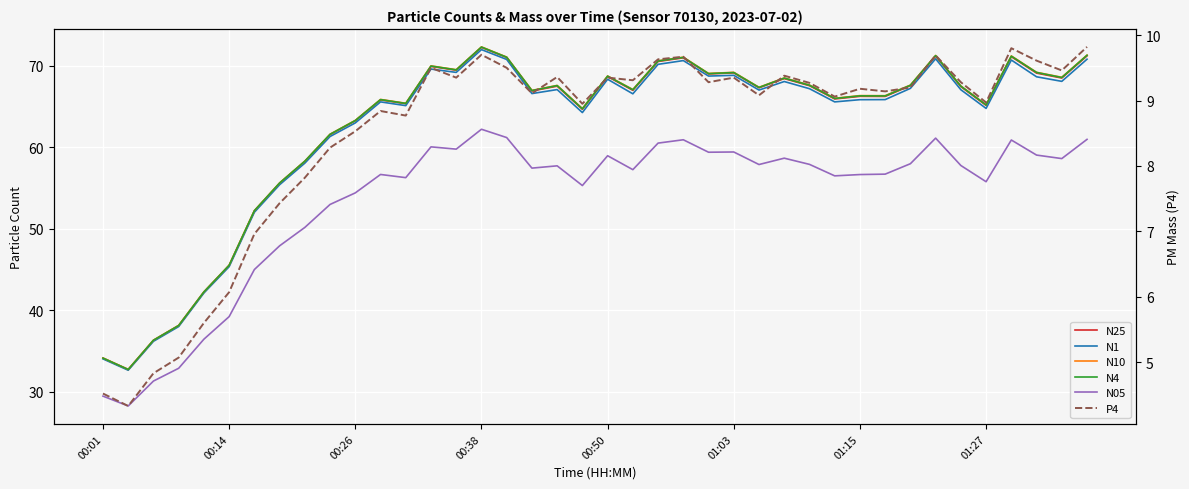

Between 00:14 and 22, which series saw the biggest shift?

N10